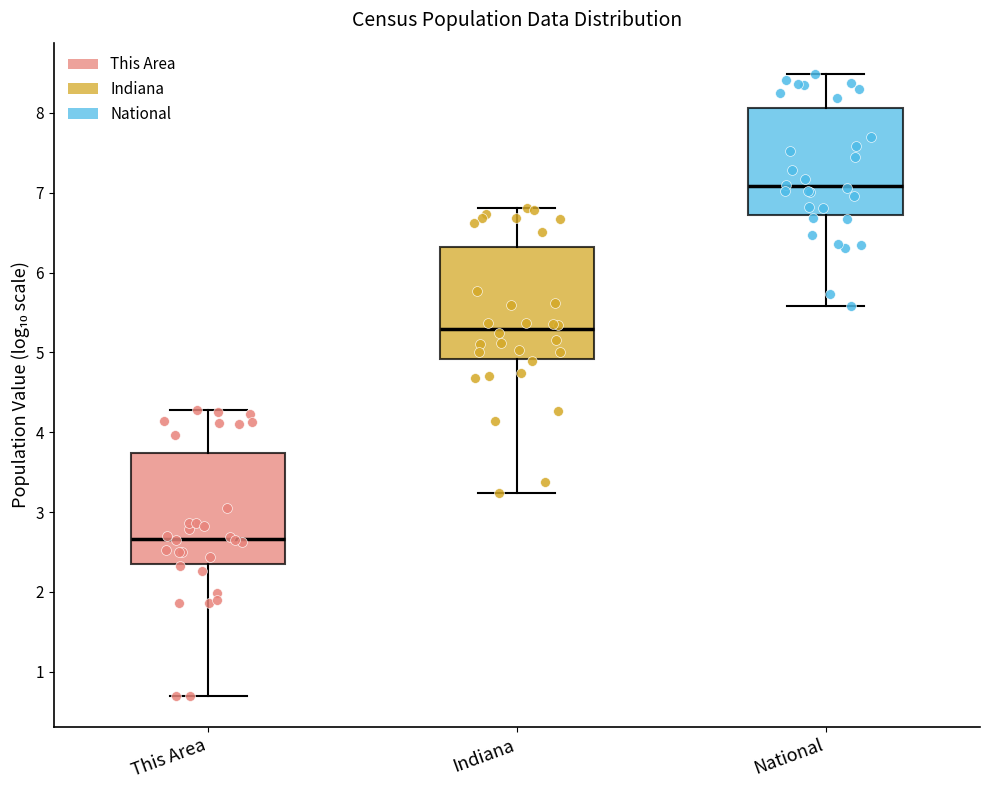

Which box's median line is the lowest?

This Area